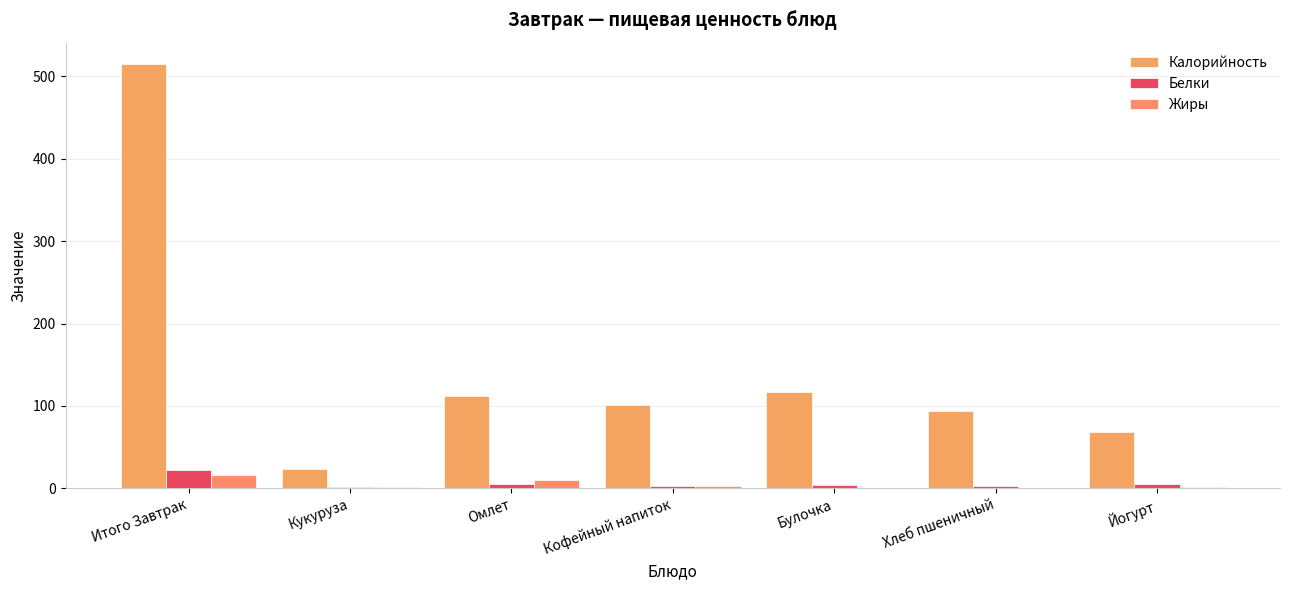

At which label does Калорийность reach its peak?

Итого Завтрак